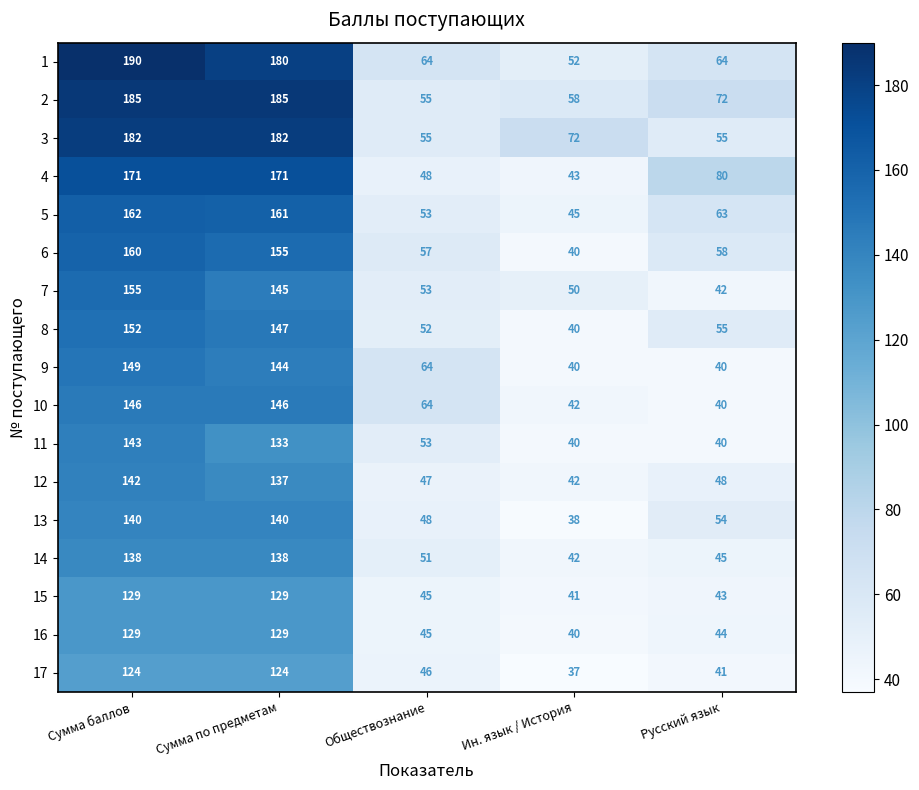

Count the number of data series in this chart.

17